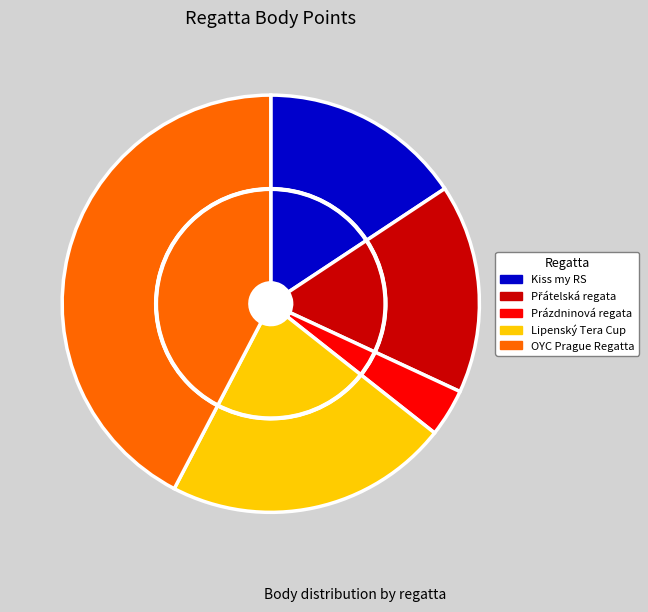

What is the largest slice in the pie chart?

OYC Prague Regatta